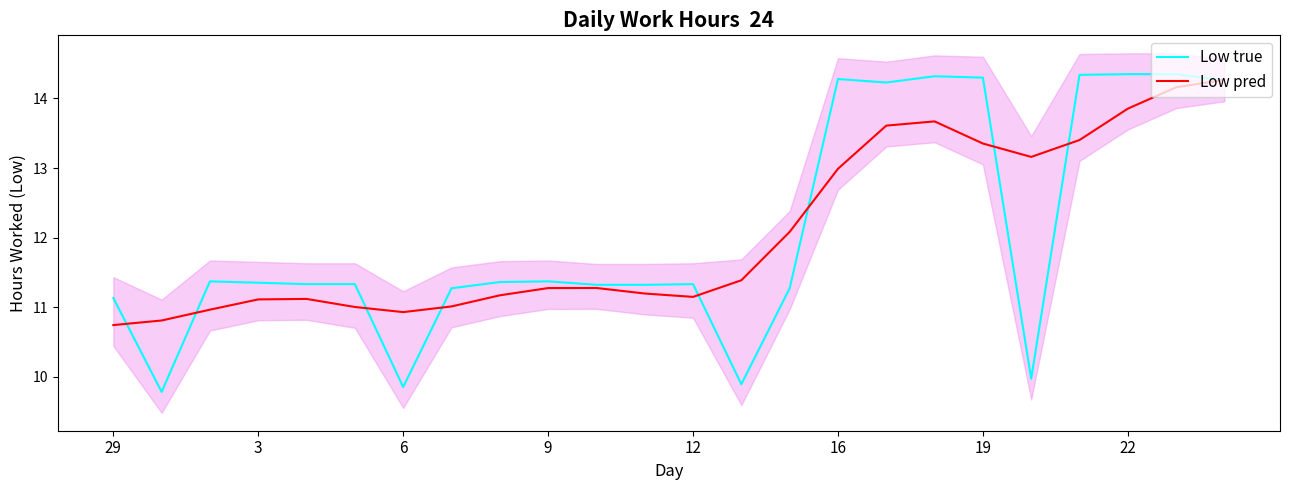

How many interior local peaks does the Low pred series have?

3